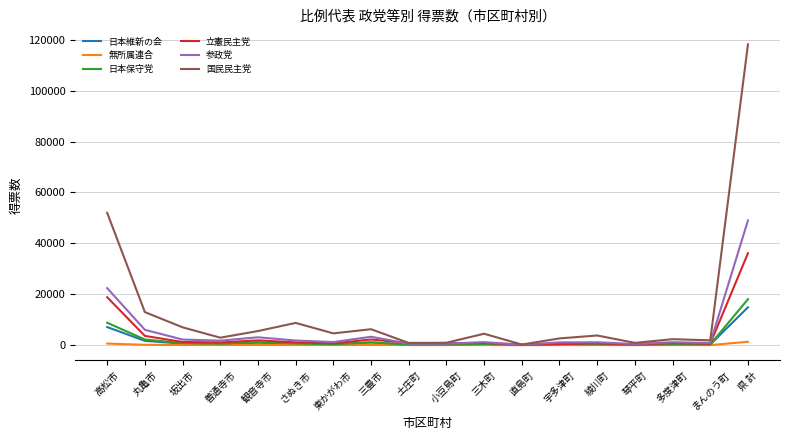

Which series changed the most between 丸亀市 and 宇多津町?

国民民主党